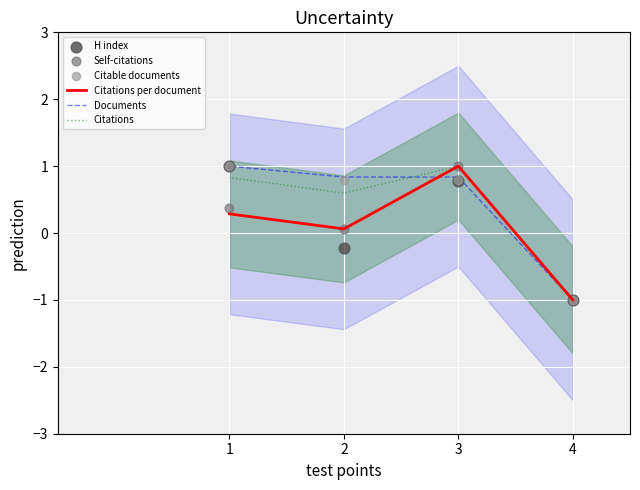

At how many categories does at least one series exceed 0?

3